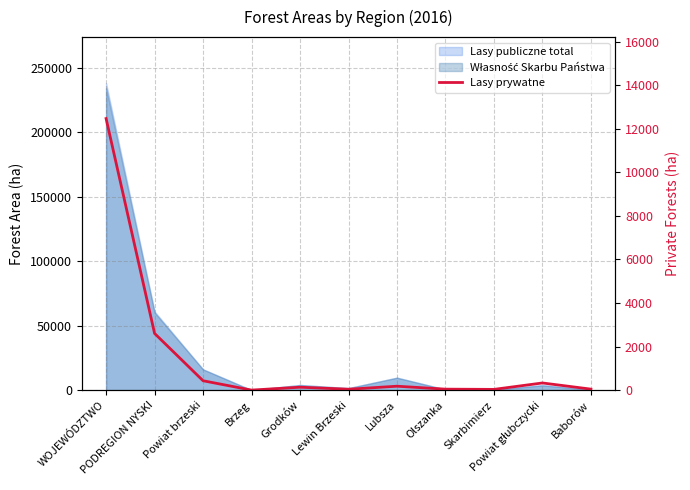

Which category has the highest value across all series?

WOJEWÓDZTWO